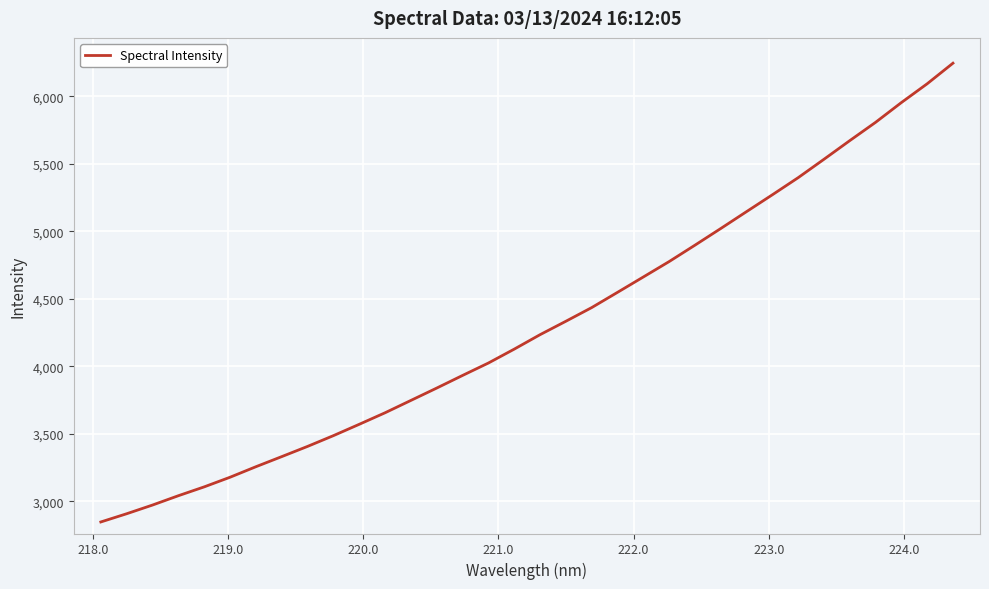

What is the smallest value displayed?

2848.1